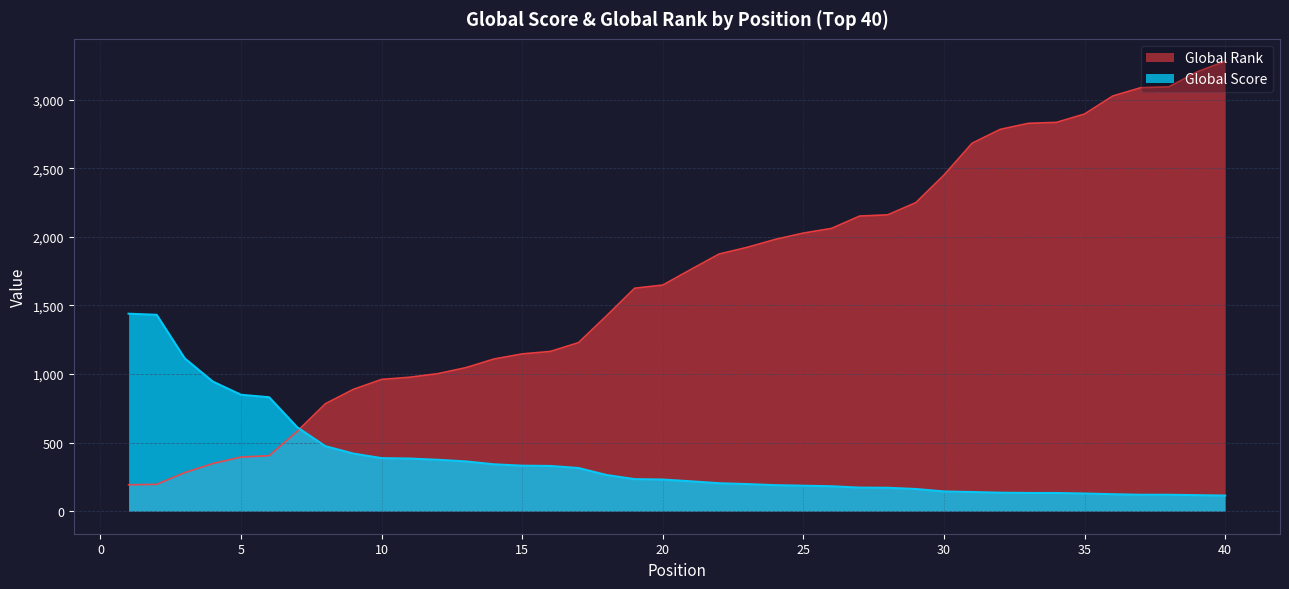

Reading left to right, extract all data points from this chart.

Global Score: 1440	1432	1114	945	849	831	612	474	420	387	384	375	363	342	332	330	315	264	234	231	218	204	198	190	186	182	172	171	162	144	140	135	133	133	129	124	120	120	117	114
Global Rank: 193	196	282	348	395	405	583	784	889	961	977	1003	1047	1110	1147	1165	1229	1425	1626	1649	1763	1875	1924	1982	2028	2062	2152	2161	2250	2451	2683	2784	2828	2835	2896	3027	3088	3094	3203	3280